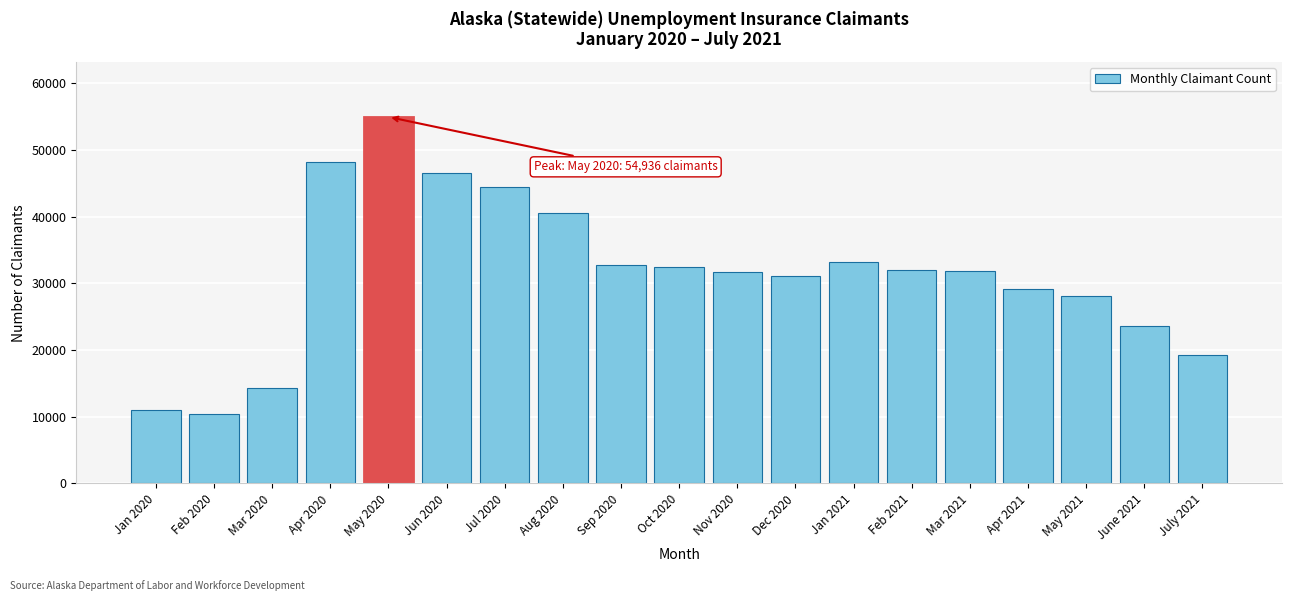

What is the difference between the maximum and second lowest values?

43959